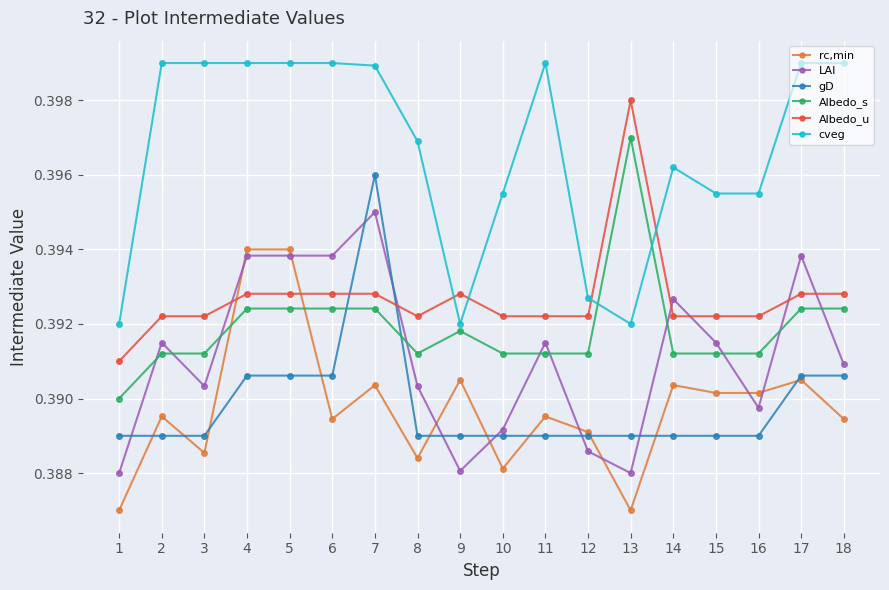

What are all the series names shown in the legend?

rc,min, LAI, gD, Albedo_s, Albedo_u, cveg